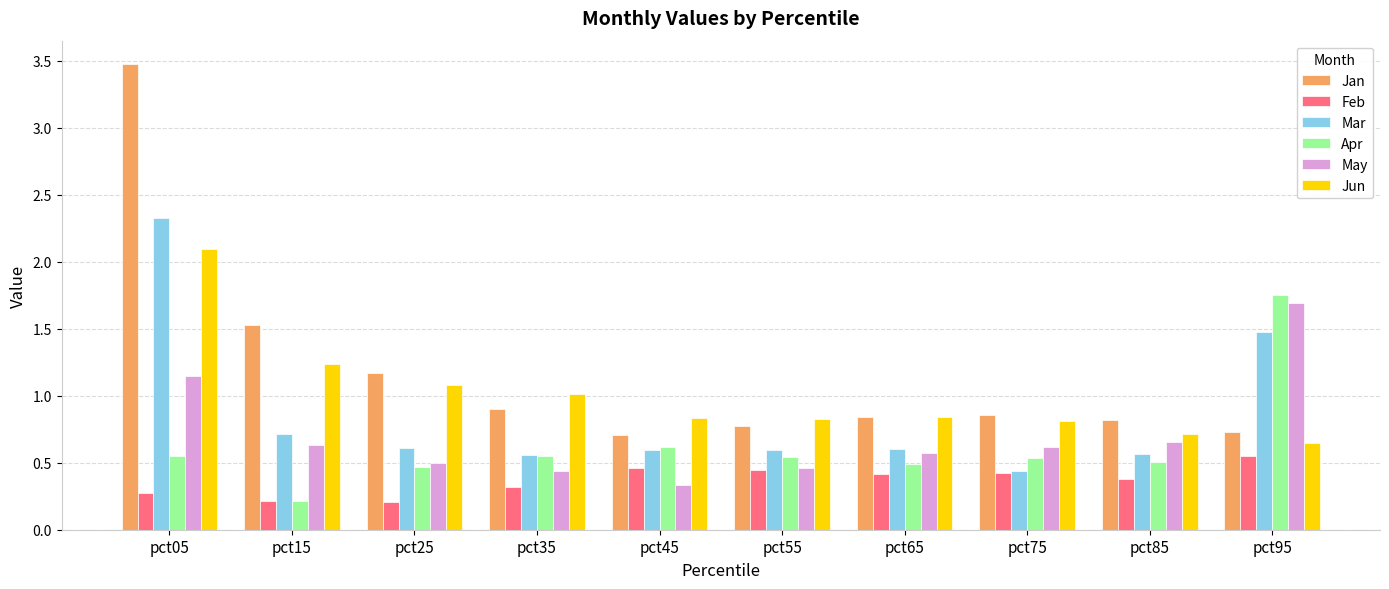

Which series has the largest range (max minus min)?

Jan